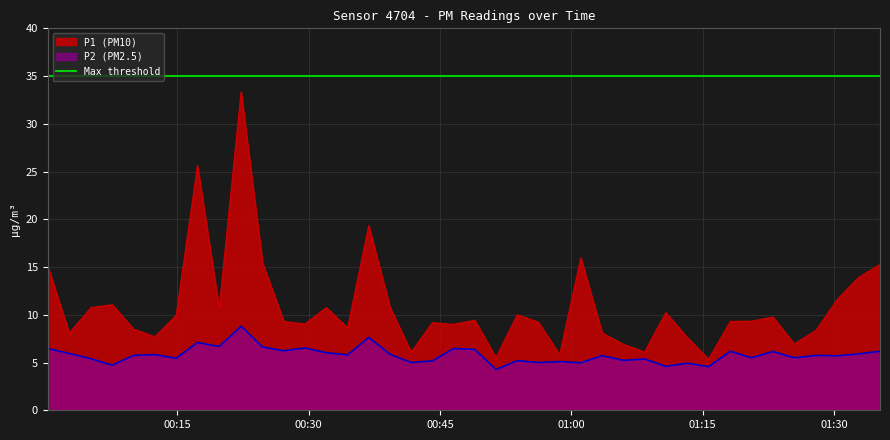

What is the highest value of the P2 (PM2.5) series?

8.8